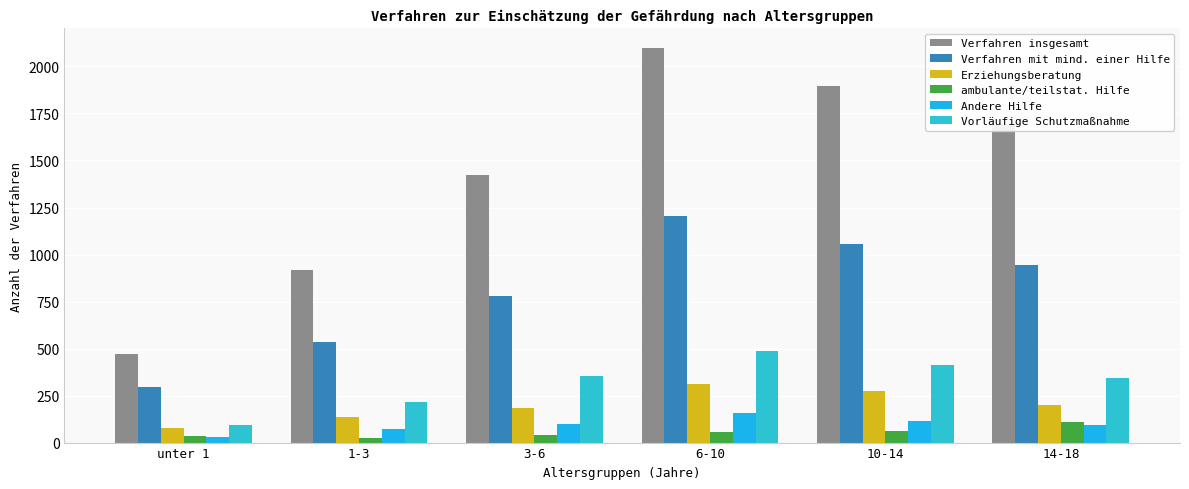

Where is Verfahren insgesamt nearest to the value 1283?

3-6